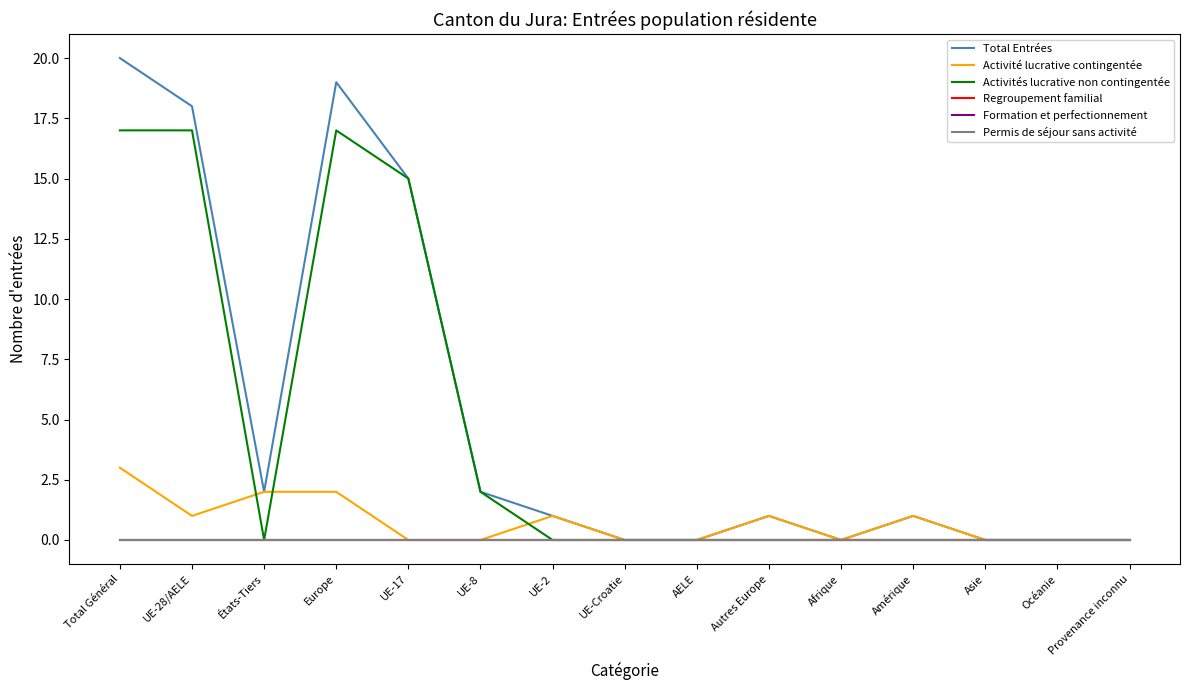

Does the chart have visible grid lines?

No